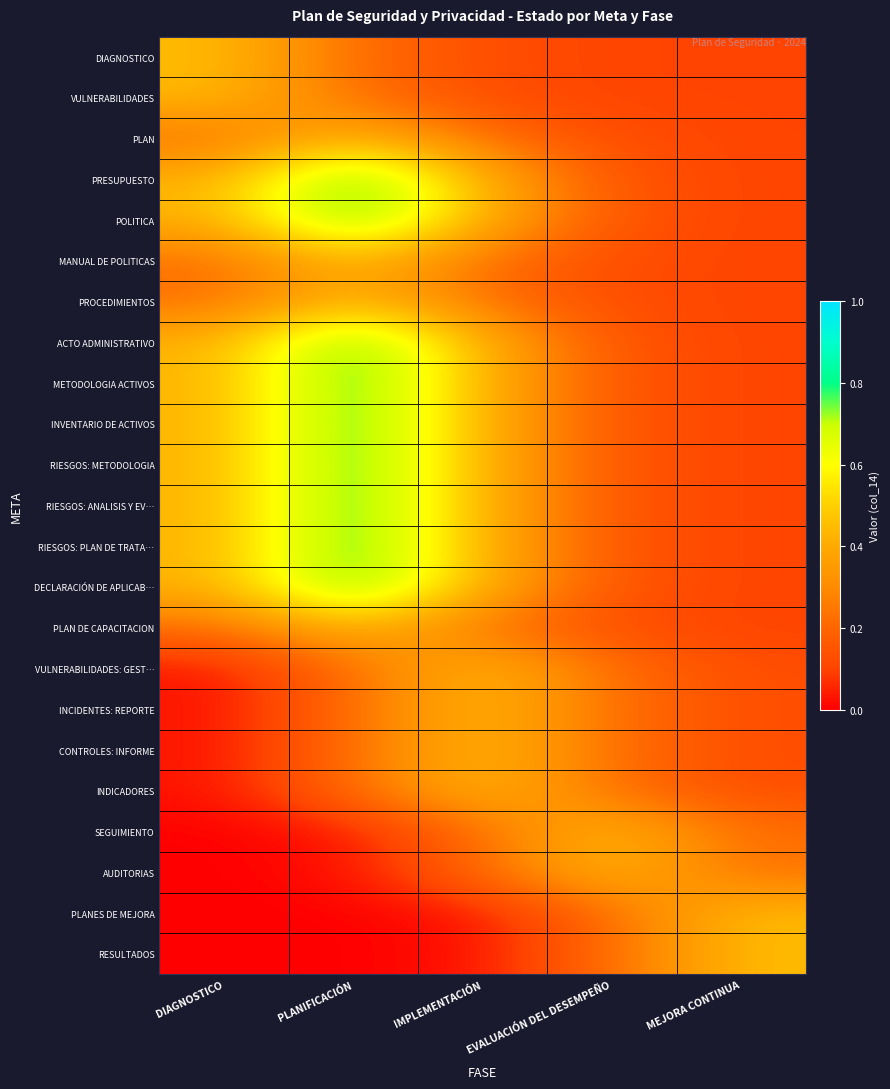

Reading left to right, what are all the values shown in this chart?

DIAGNOSTICO: DIAGNOSTICO=0.5	PLANIFICACIÓN=0.2	IMPLEMENTACIÓN=0.1	EVALUACIÓN DEL DESEMPEÑO=0.1	MEJORA CONTINUA=0.1
VULNERABILIDADES: DIAGNOSTICO=0.5	PLANIFICACIÓN=0.2	IMPLEMENTACIÓN=0.1	EVALUACIÓN DEL DESEMPEÑO=0.1	MEJORA CONTINUA=0.1
PLAN: DIAGNOSTICO=0.2	PLANIFICACIÓN=0.5	IMPLEMENTACIÓN=0.2	EVALUACIÓN DEL DESEMPEÑO=0.1	MEJORA CONTINUA=0.1
PRESUPUESTO: DIAGNOSTICO=0.4	PLANIFICACIÓN=0.8	IMPLEMENTACIÓN=0.4	EVALUACIÓN DEL DESEMPEÑO=0.2	MEJORA CONTINUA=0.1
POLITICA: DIAGNOSTICO=0.4	PLANIFICACIÓN=0.8	IMPLEMENTACIÓN=0.4	EVALUACIÓN DEL DESEMPEÑO=0.2	MEJORA CONTINUA=0.1
MANUAL DE POLITICAS: DIAGNOSTICO=0.2	PLANIFICACIÓN=0.5	IMPLEMENTACIÓN=0.2	EVALUACIÓN DEL DESEMPEÑO=0.1	MEJORA CONTINUA=0.1
PROCEDIMIENTOS: DIAGNOSTICO=0.2	PLANIFICACIÓN=0.5	IMPLEMENTACIÓN=0.2	EVALUACIÓN DEL DESEMPEÑO=0.1	MEJORA CONTINUA=0.1
ACTO ADMINISTRATIVO: DIAGNOSTICO=0.4	PLANIFICACIÓN=0.8	IMPLEMENTACIÓN=0.4	EVALUACIÓN DEL DESEMPEÑO=0.2	MEJORA CONTINUA=0.1
METODOLOGIA ACTIVOS: DIAGNOSTICO=0.4	PLANIFICACIÓN=0.8	IMPLEMENTACIÓN=0.4	EVALUACIÓN DEL DESEMPEÑO=0.2	MEJORA CONTINUA=0.1
INVENTARIO DE ACTIVOS: DIAGNOSTICO=0.4	PLANIFICACIÓN=0.8	IMPLEMENTACIÓN=0.4	EVALUACIÓN DEL DESEMPEÑO=0.2	MEJORA CONTINUA=0.1
RIESGOS: METODOLOGIA: DIAGNOSTICO=0.4	PLANIFICACIÓN=0.8	IMPLEMENTACIÓN=0.4	EVALUACIÓN DEL DESEMPEÑO=0.2	MEJORA CONTINUA=0.1
RIESGOS: ANALISIS Y EV…: DIAGNOSTICO=0.4	PLANIFICACIÓN=0.8	IMPLEMENTACIÓN=0.4	EVALUACIÓN DEL DESEMPEÑO=0.2	MEJORA CONTINUA=0.1
RIESGOS: PLAN DE TRATA…: DIAGNOSTICO=0.4	PLANIFICACIÓN=0.8	IMPLEMENTACIÓN=0.4	EVALUACIÓN DEL DESEMPEÑO=0.2	MEJORA CONTINUA=0.1
DECLARACIÓN DE APLICAB…: DIAGNOSTICO=0.4	PLANIFICACIÓN=0.8	IMPLEMENTACIÓN=0.4	EVALUACIÓN DEL DESEMPEÑO=0.2	MEJORA CONTINUA=0.1
PLAN DE CAPACITACION: DIAGNOSTICO=0.2	PLANIFICACIÓN=0.5	IMPLEMENTACIÓN=0.2	EVALUACIÓN DEL DESEMPEÑO=0.1	MEJORA CONTINUA=0.1
VULNERABILIDADES: GEST…: DIAGNOSTICO=0.0	PLANIFICACIÓN=0.2	IMPLEMENTACIÓN=0.5	EVALUACIÓN DEL DESEMPEÑO=0.2	MEJORA CONTINUA=0.1
INCIDENTES: REPORTE: DIAGNOSTICO=0.0	PLANIFICACIÓN=0.2	IMPLEMENTACIÓN=0.5	EVALUACIÓN DEL DESEMPEÑO=0.2	MEJORA CONTINUA=0.1
CONTROLES: INFORME: DIAGNOSTICO=0.0	PLANIFICACIÓN=0.2	IMPLEMENTACIÓN=0.5	EVALUACIÓN DEL DESEMPEÑO=0.2	MEJORA CONTINUA=0.1
INDICADORES: DIAGNOSTICO=0.0	PLANIFICACIÓN=0.2	IMPLEMENTACIÓN=0.5	EVALUACIÓN DEL DESEMPEÑO=0.2	MEJORA CONTINUA=0.1
SEGUIMIENTO: DIAGNOSTICO=0.0	PLANIFICACIÓN=0.0	IMPLEMENTACIÓN=0.2	EVALUACIÓN DEL DESEMPEÑO=0.5	MEJORA CONTINUA=0.2
AUDITORIAS: DIAGNOSTICO=0.0	PLANIFICACIÓN=0.0	IMPLEMENTACIÓN=0.2	EVALUACIÓN DEL DESEMPEÑO=0.5	MEJORA CONTINUA=0.2
PLANES DE MEJORA: DIAGNOSTICO=0.0	PLANIFICACIÓN=0.0	IMPLEMENTACIÓN=0.0	EVALUACIÓN DEL DESEMPEÑO=0.2	MEJORA CONTINUA=0.5
RESULTADOS: DIAGNOSTICO=0.0	PLANIFICACIÓN=0.0	IMPLEMENTACIÓN=0.0	EVALUACIÓN DEL DESEMPEÑO=0.2	MEJORA CONTINUA=0.5